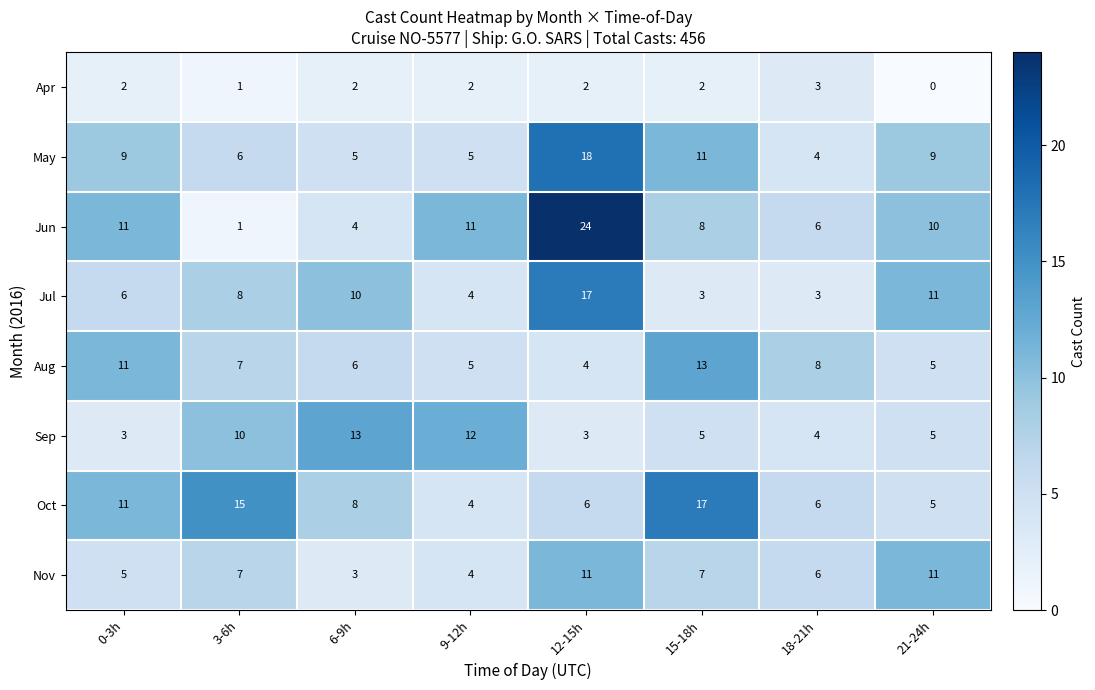

What is the sum of all Jun values?

75